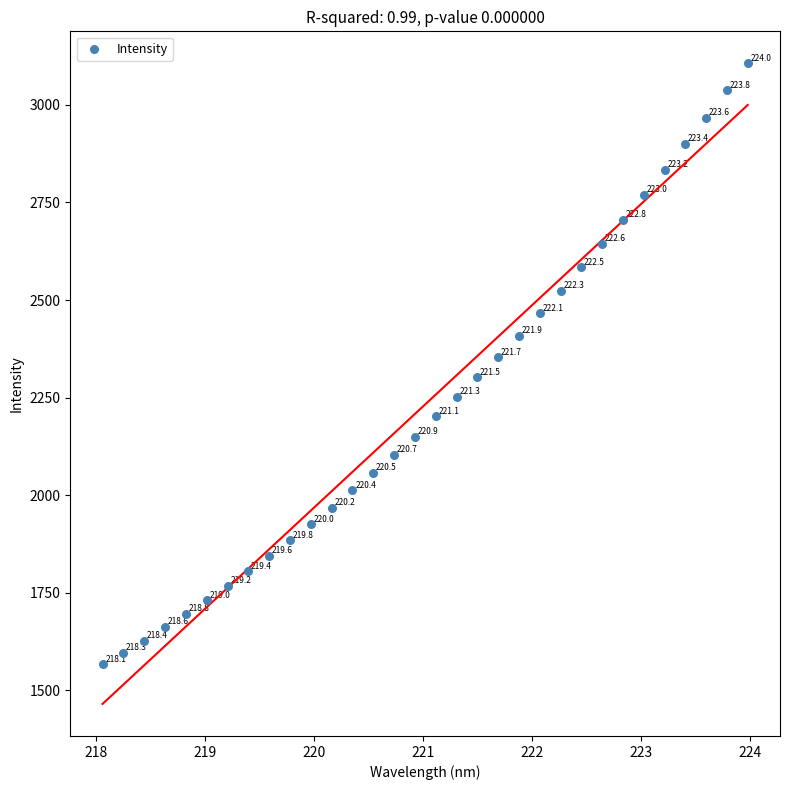

What Y value in the scatter plot is closest to 2336?

2353.3